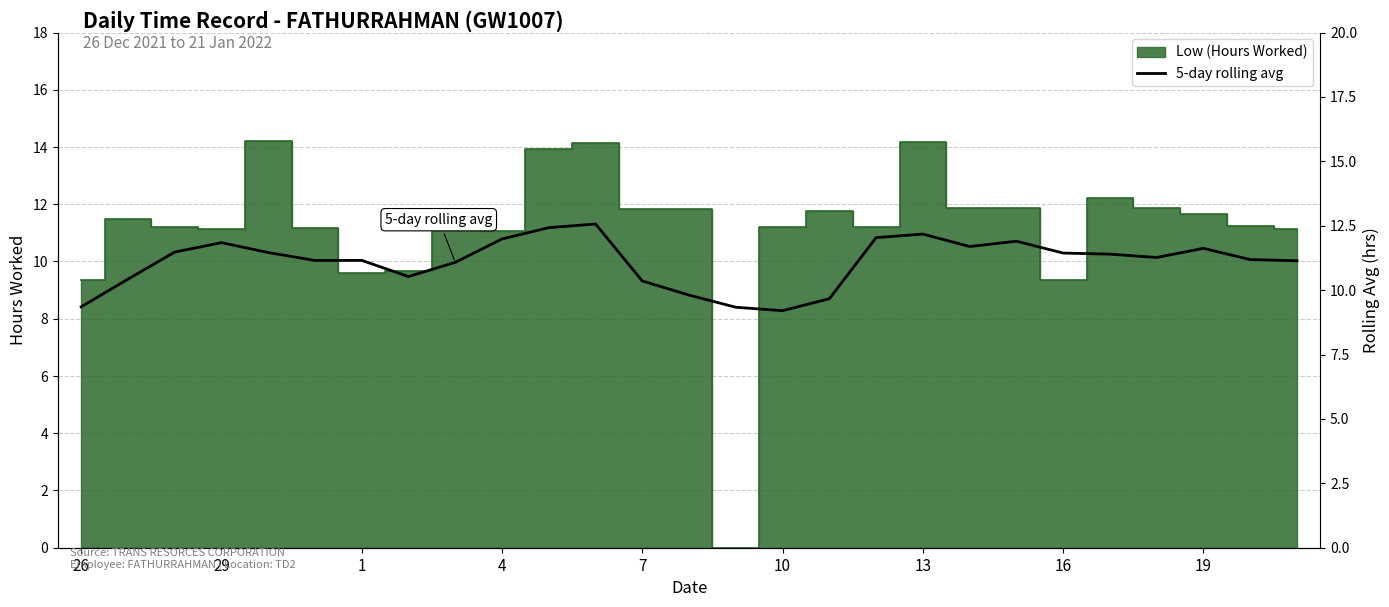

What is the minimum value shown in the chart?

9.2